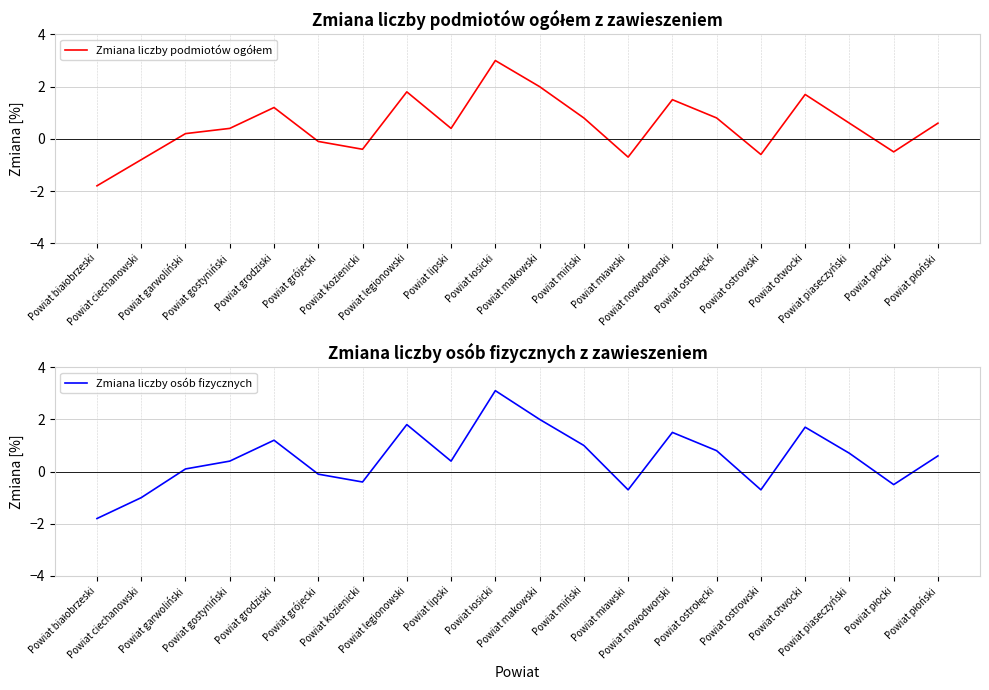

True or false: Zmiana liczby podmiotów ogółem has a value of 0.4 at Powiat płoński.

False